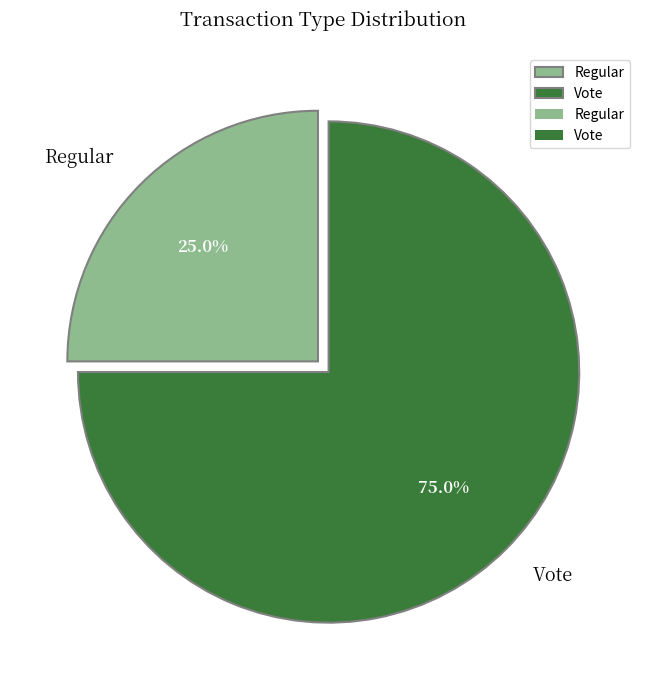

Does Vote represent more than half of the total?

Yes